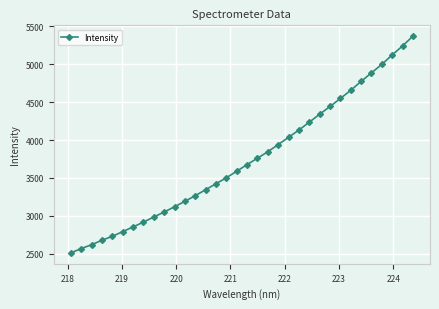

How many lines are shown in the chart?

1